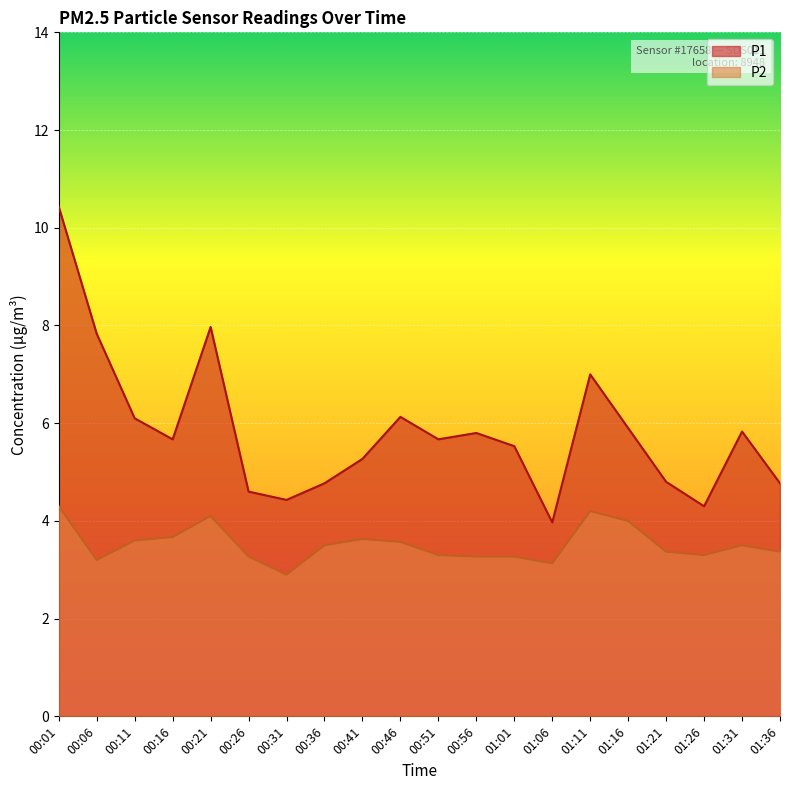

The P2 series shows 3.4 at 01:21. True or false?

True